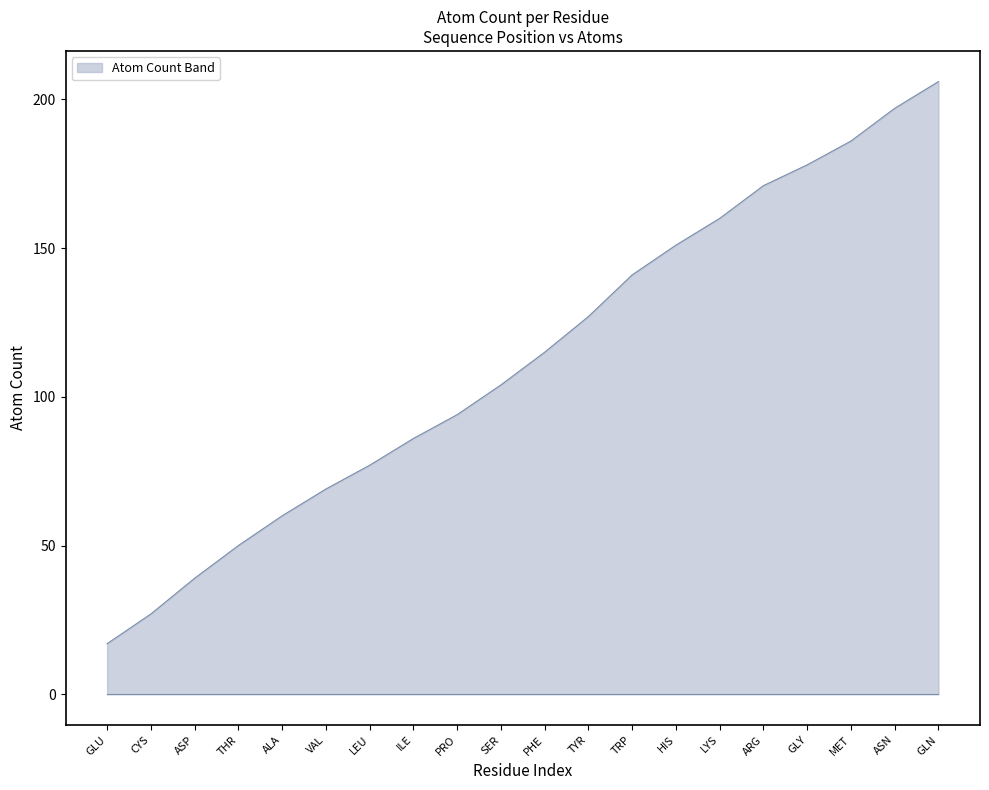

Rank the categories by value from highest to lowest.

GLN, ASN, MET, GLY, ARG, LYS, HIS, TRP, TYR, PHE, SER, PRO, ILE, LEU, VAL, ALA, THR, ASP, CYS, GLU